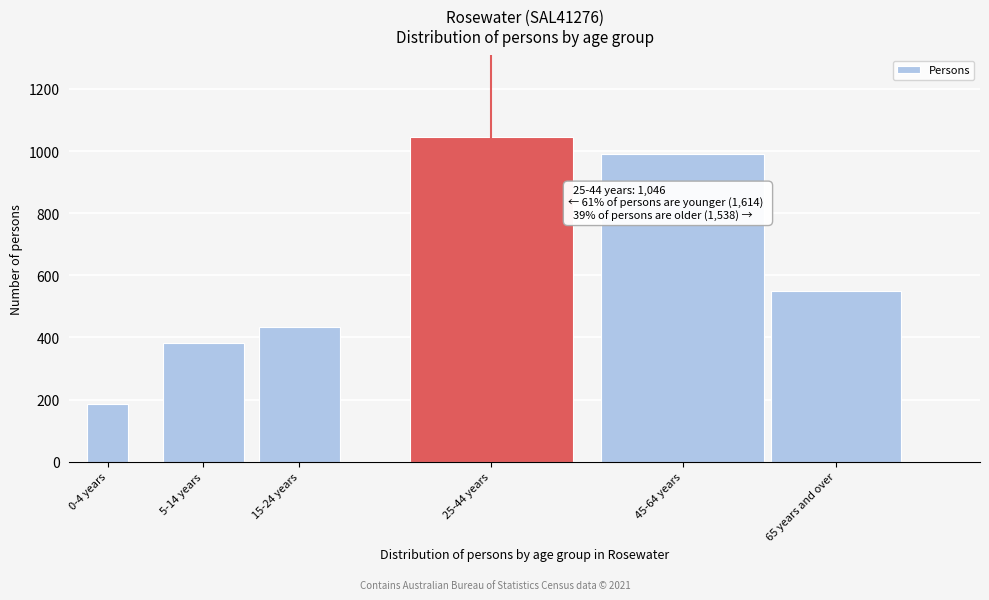

Reading left to right, list all the values displayed in this chart.

0-4 years=185	5-14 years=381	15-24 years=432	25-44 years=1046	45-64 years=989	65 years and over=549